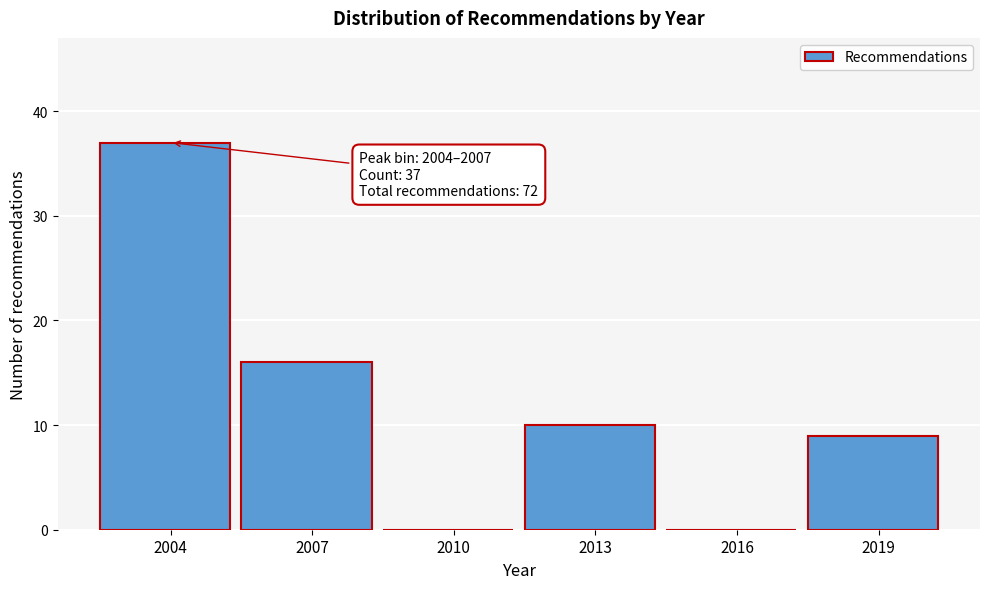

Reading left to right, transcribe all the data shown in this chart.

2004=37	2007=16	2010=0	2013=10	2016=0	2019=9